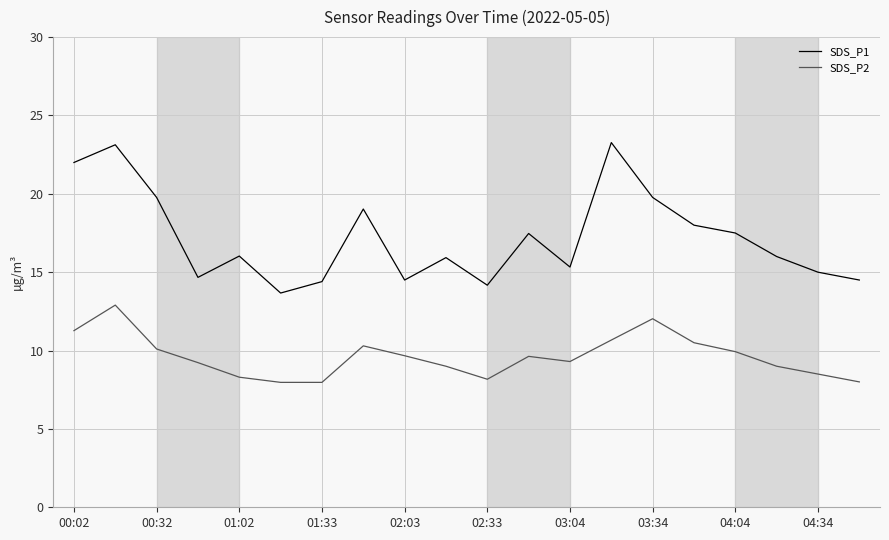

True or false: SDS_P1 and SDS_P2 cross at least once.

False